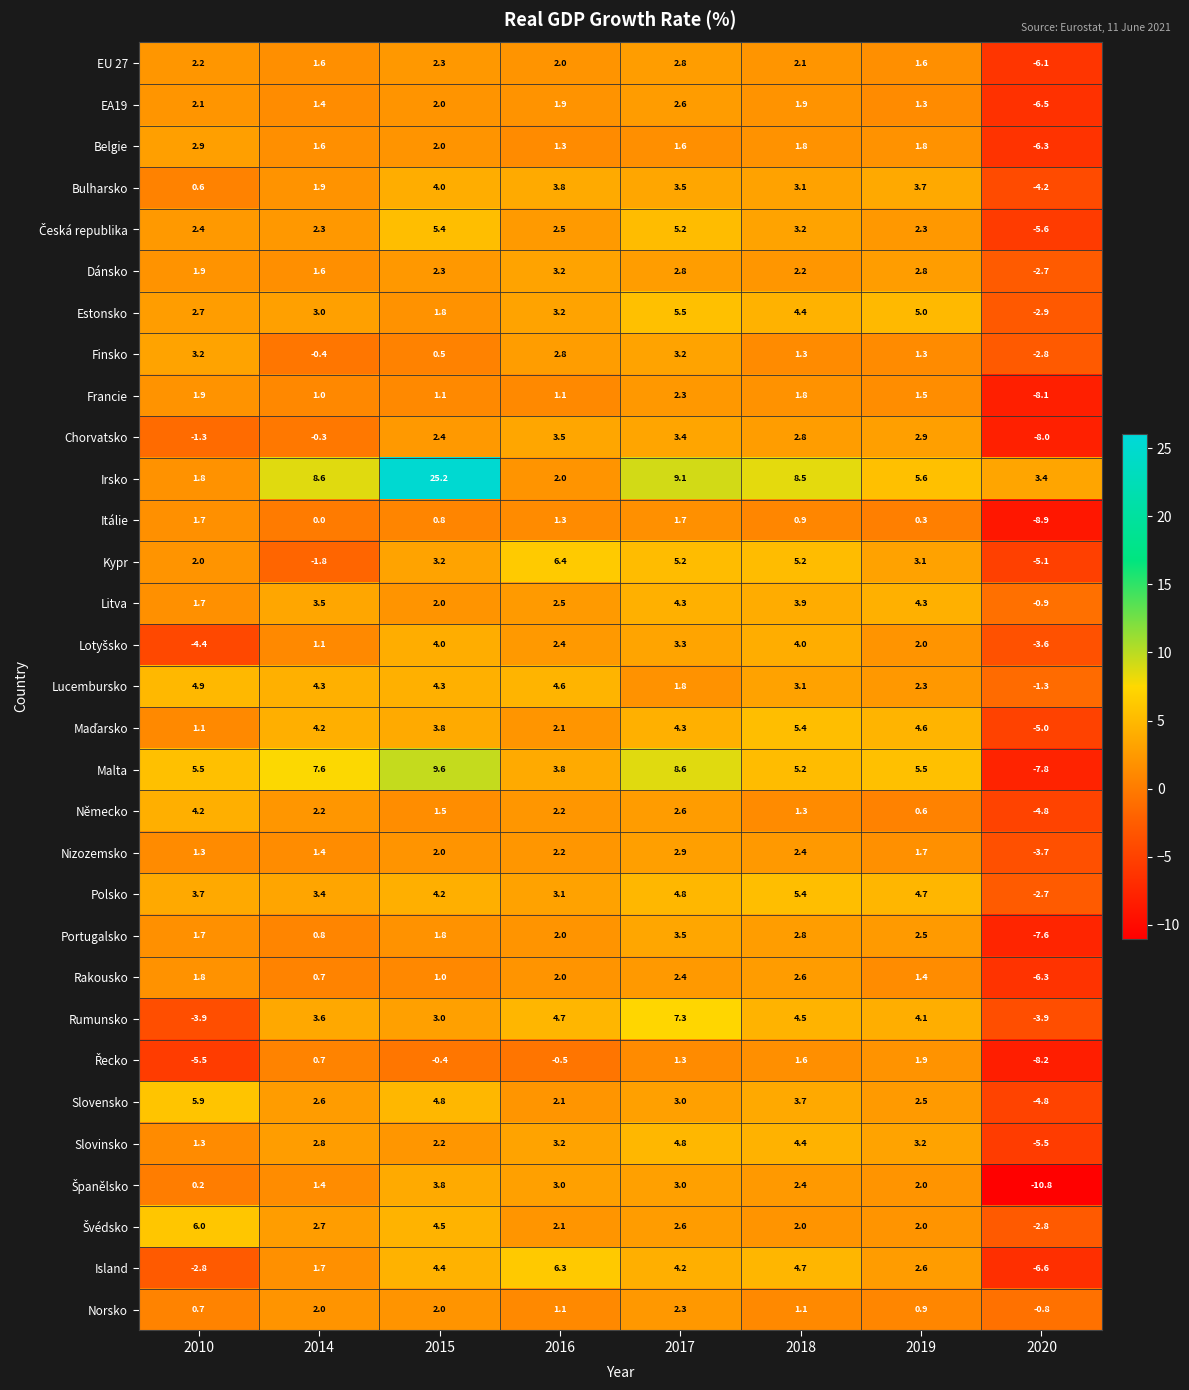

The value of Dánsko at 2018 is 2.2. True or false?

True